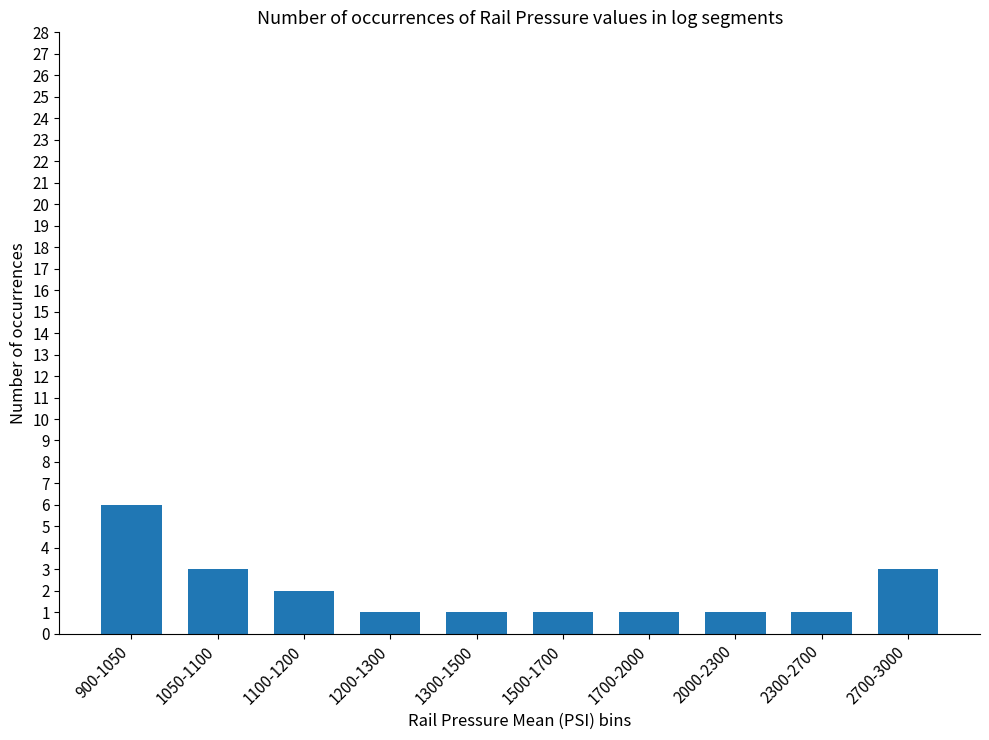

What is the label of the 8th bar from the left?

2000-2300